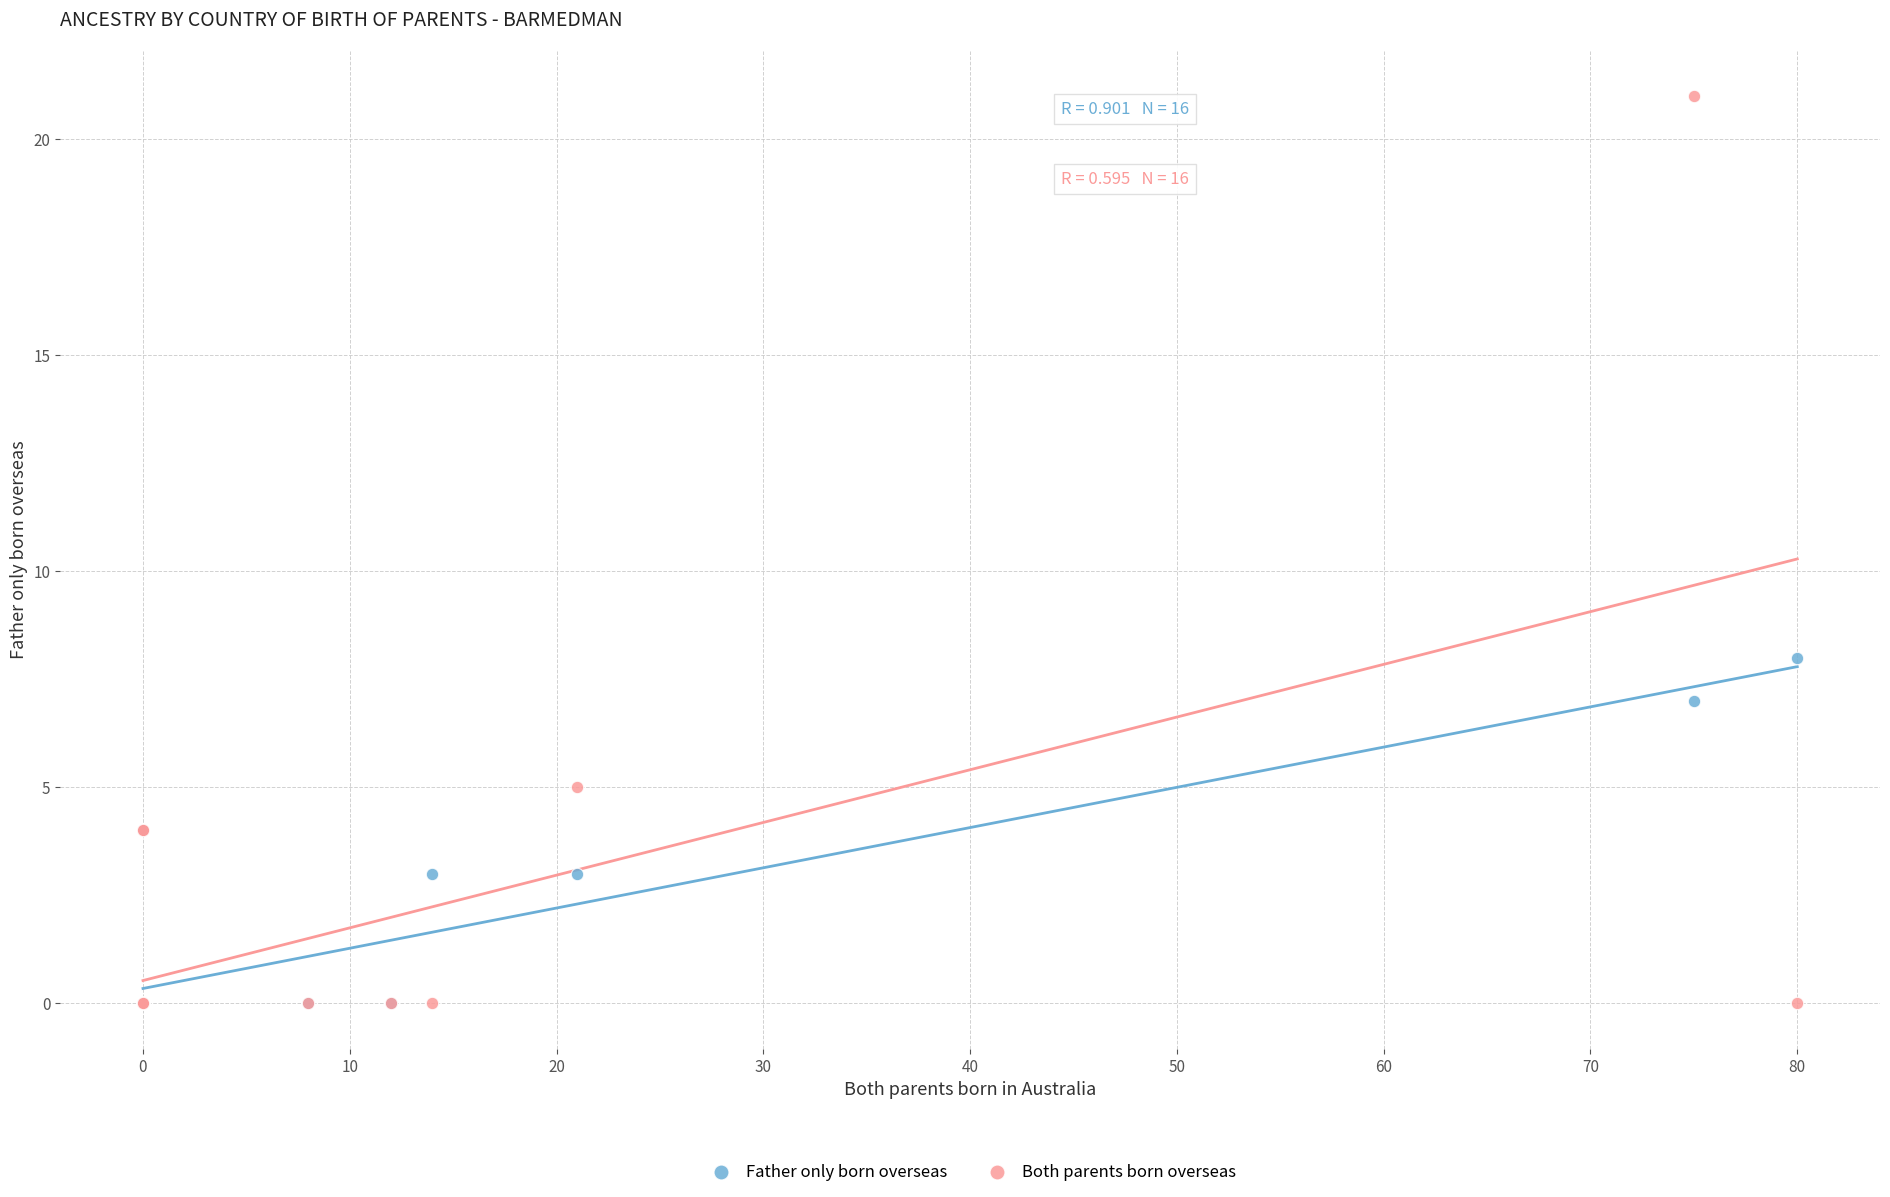

Across all series, what Y value is closest to 10?

8